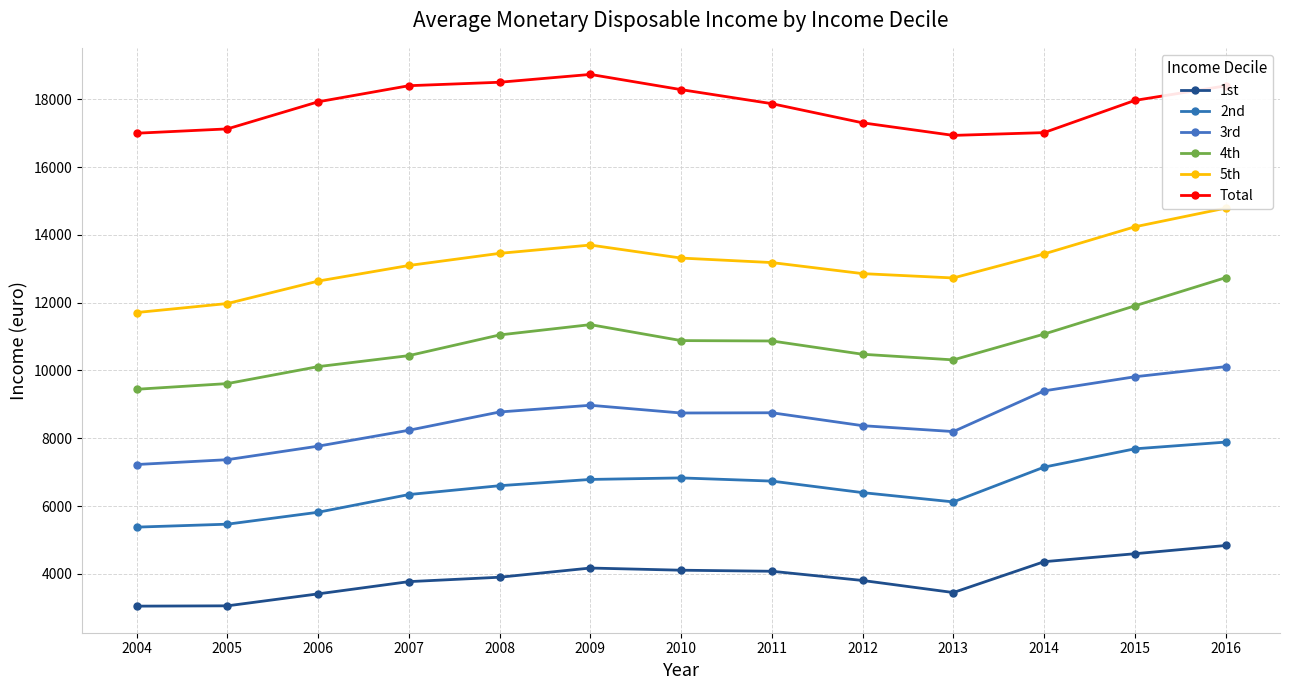

Reading right to left, what are all the values shown in this chart?

1st: 4836	4593	4358	3448	3804	4076	4107	4171	3900	3770	3409	3056	3047
2nd: 7886	7688	7148	6122	6396	6736	6830	6785	6600	6339	5817	5465	5378
3rd: 10112	9814	9398	8197	8371	8752	8745	8973	8775	8236	7767	7368	7225
4th: 12737	11906	11073	10312	10478	10870	10881	11352	11048	10438	10113	9613	9445
5th: 14789	14238	13439	12729	12857	13183	13316	13700	13455	13097	12637	11975	11709
Total: 18396	17967	17017	16935	17306	17871	18285	18734	18503	18401	17926	17127	16999